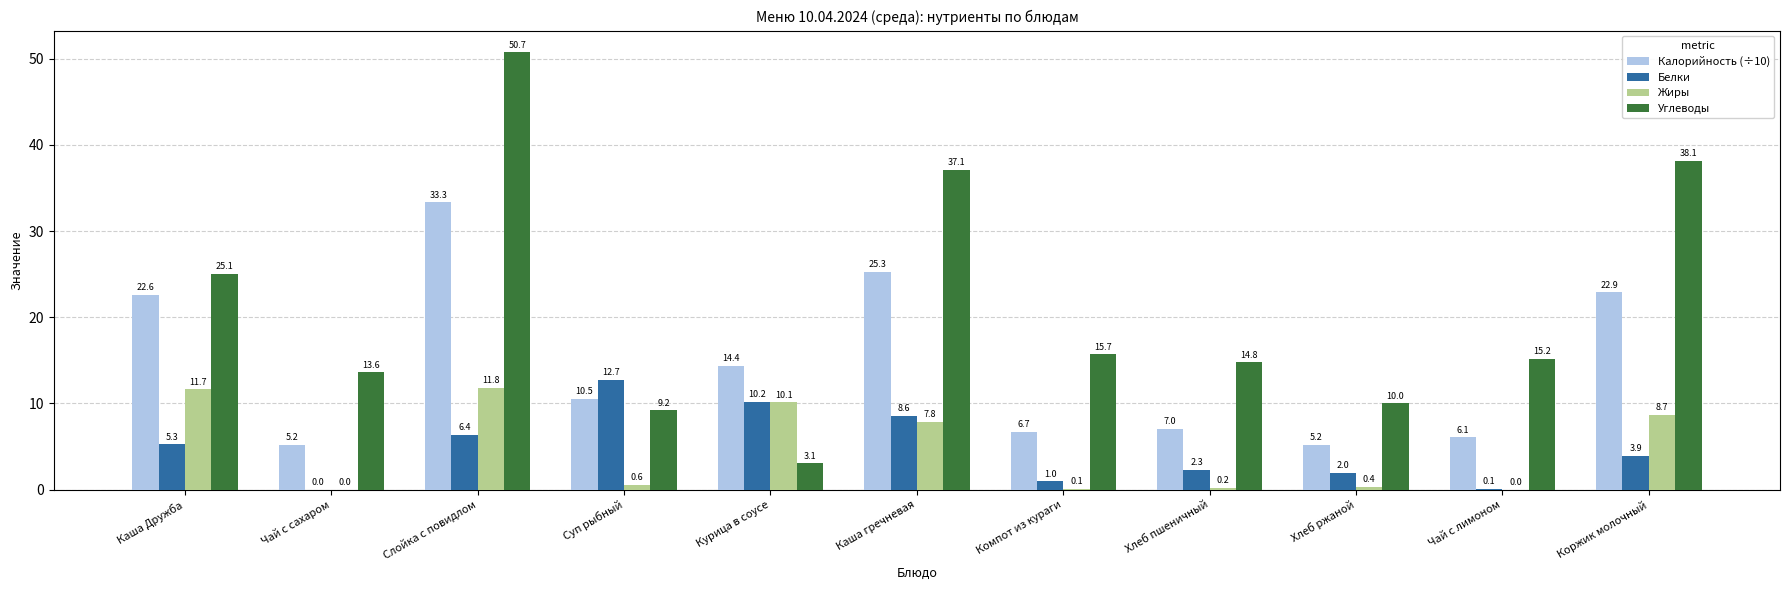

Which label corresponds to the largest value in the chart?

Слойка с повидлом